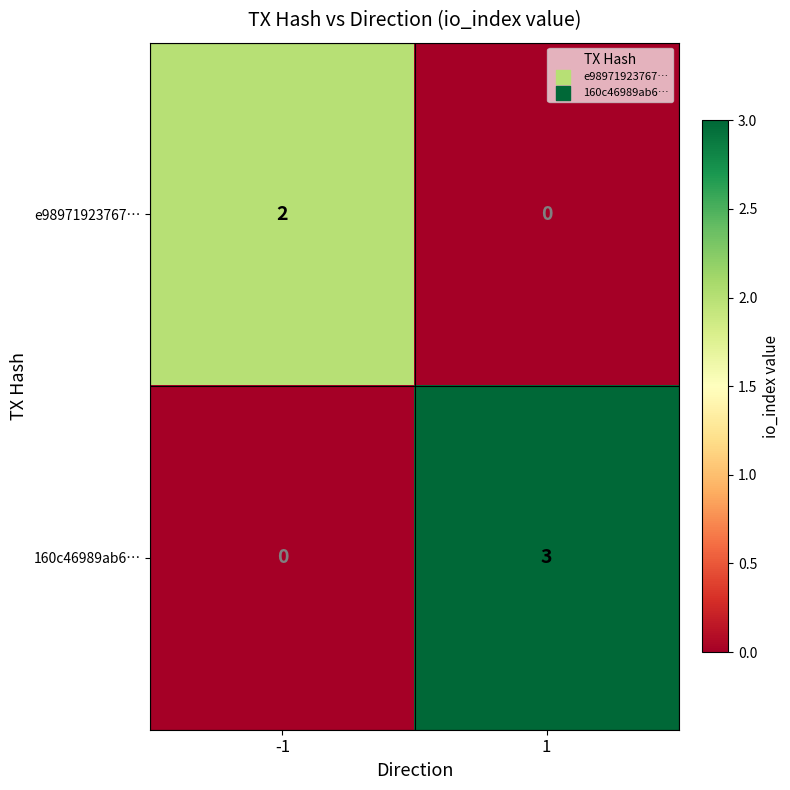

What is the sum of all 160c46989ab6… values?

3